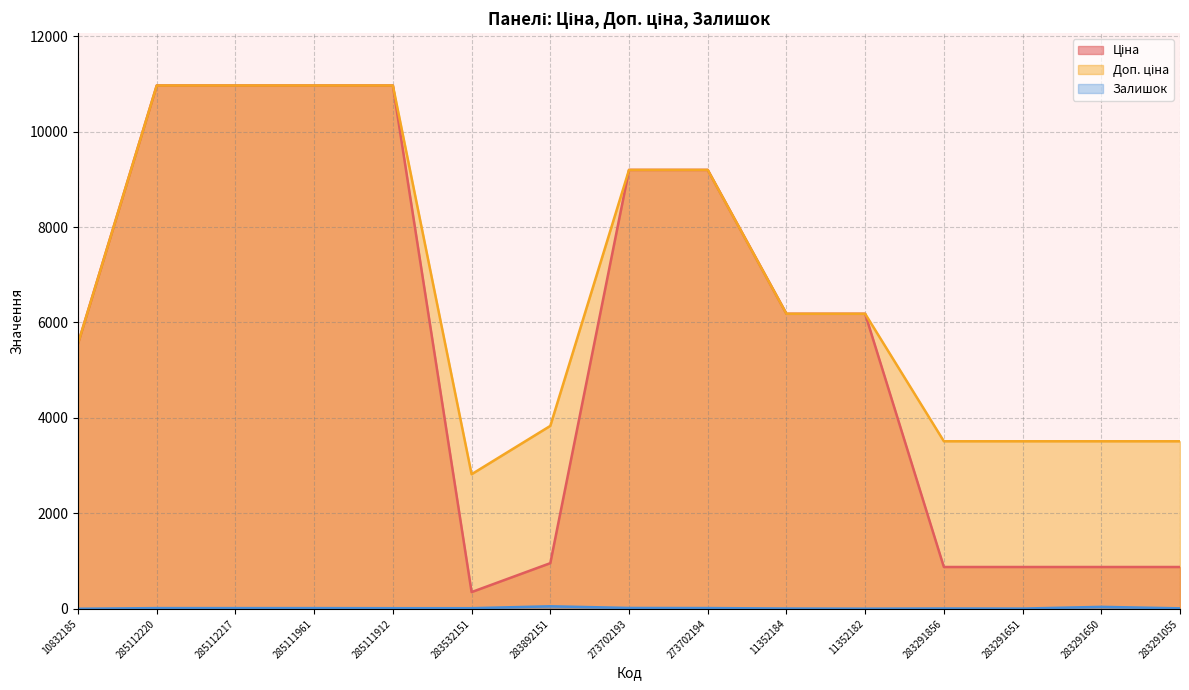

At 10832185, list the series in order from largest to smallest.

Ціна, Доп. ціна, Залишок